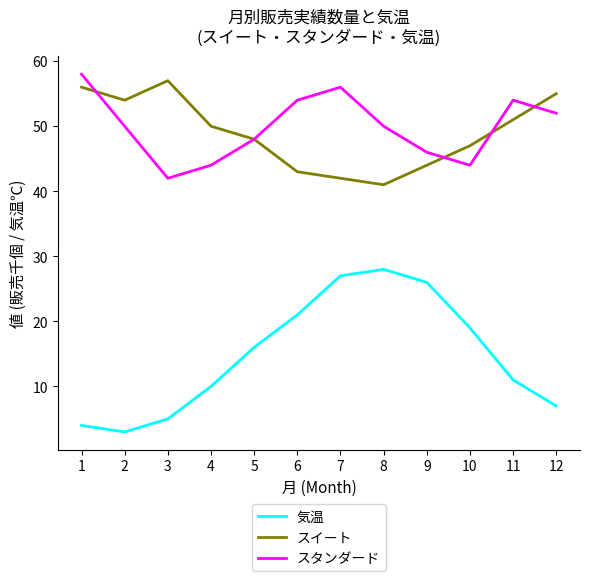

Which series changed the most between 10 and 12?

気温